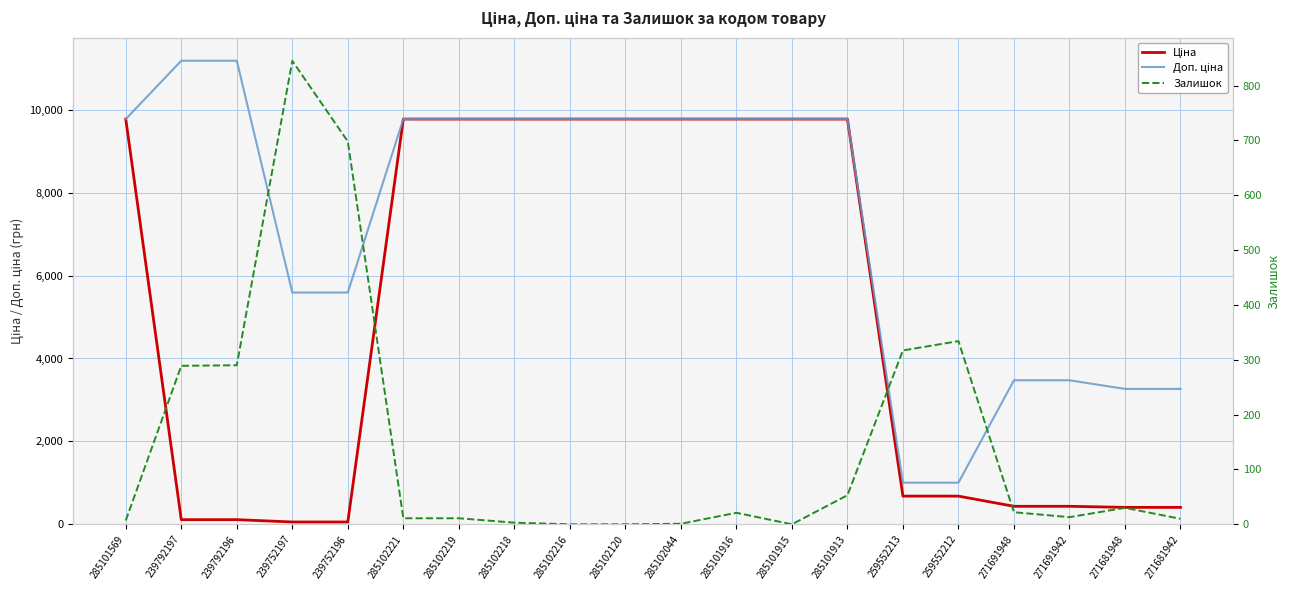

Is the value of Доп. ціна at 285102044 greater than the value of Ціна at 285102216?

No